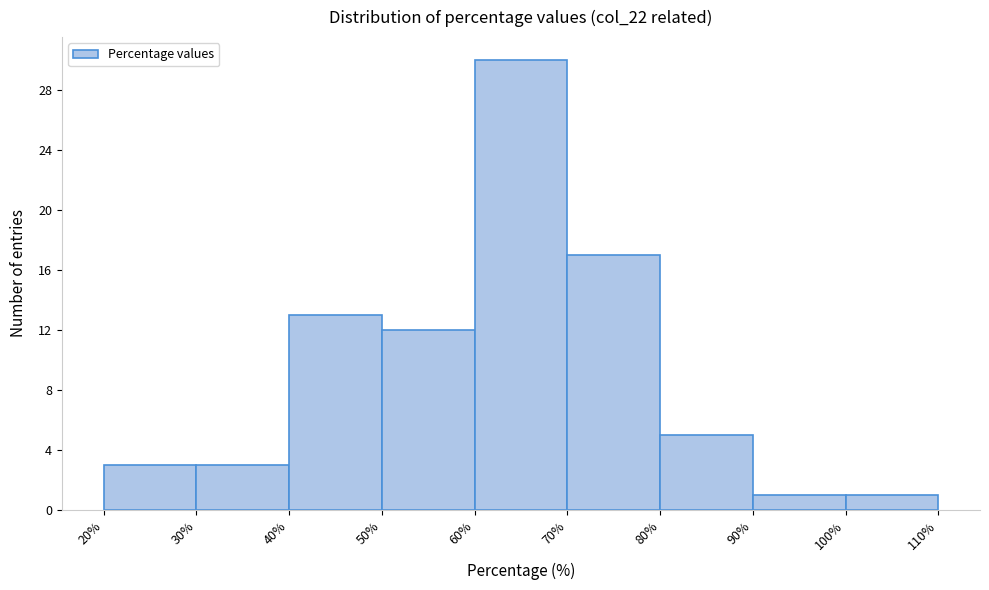

Reading left to right, transcribe this chart: for each bar, give the range it covers on the x-axis and its height. The values are not printed on the chart, so give them approximately, as read against the axis.

20% to 30%: 3
30% to 40%: 3
40% to 50%: 13
50% to 60%: 12
60% to 70%: 30
70% to 80%: 17
80% to 90%: 5
90% to 100%: 1
100% to 110%: 1